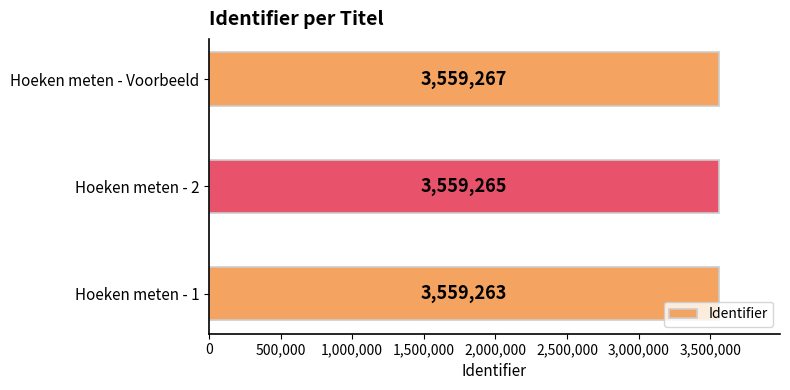

Reading top to bottom, transcribe all the data shown in this chart.

3559267	3559265	3559263